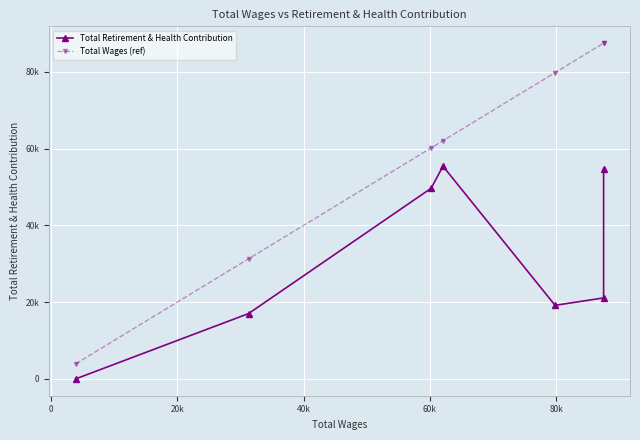

Which has a higher value, 40k or 0?

40k